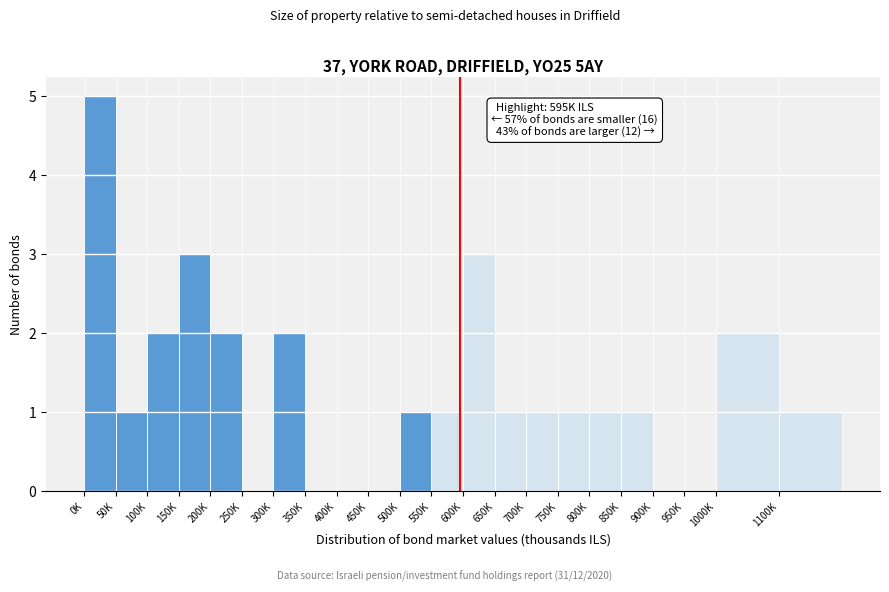

Reading right to left, what are all the values shown in this chart?

1100K=1	1000K=2	950K=0	900K=0	850K=1	800K=1	750K=1	700K=1	650K=1	600K=3	550K=1	500K=1	450K=0	400K=0	350K=0	300K=2	250K=0	200K=2	150K=3	100K=2	50K=1	0K=5